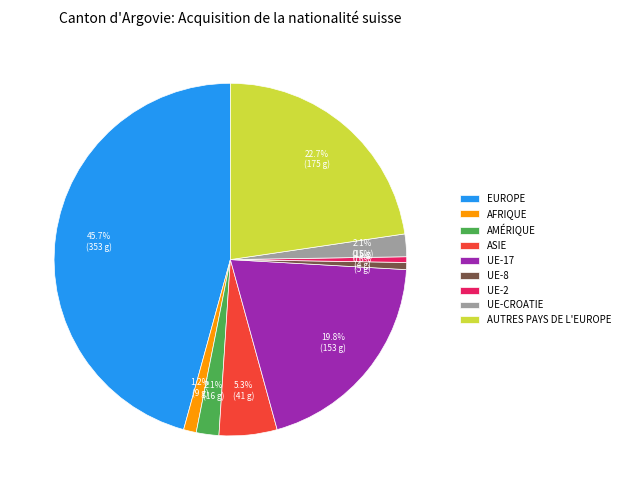

Which category has the biggest portion of the pie?

EUROPE